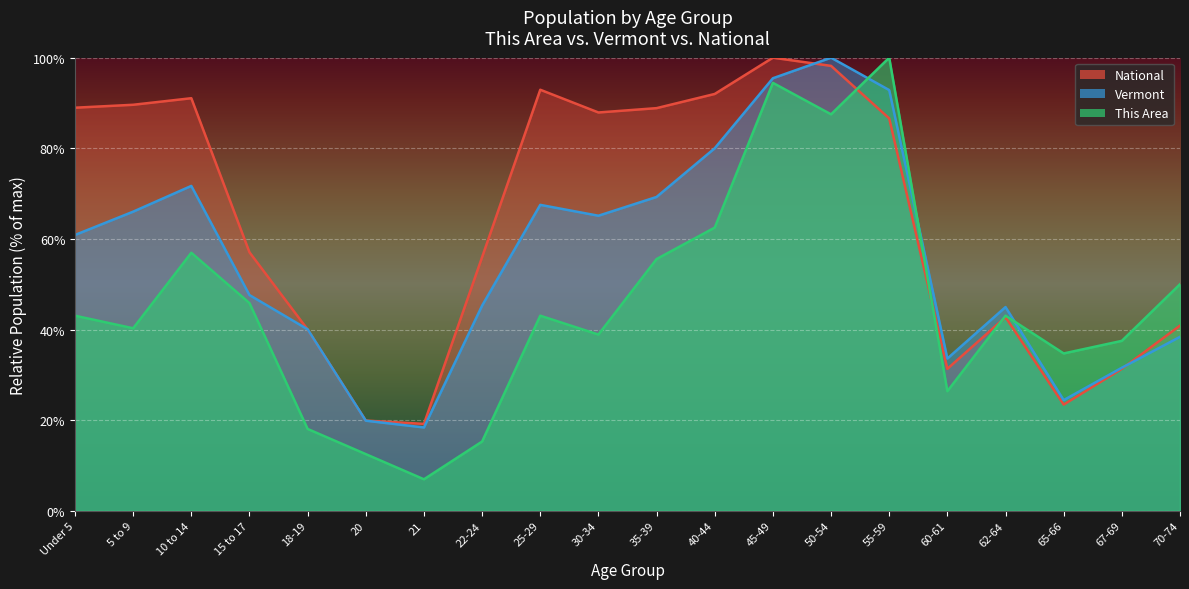

What are all the series names shown in the legend?

National, Vermont, This Area